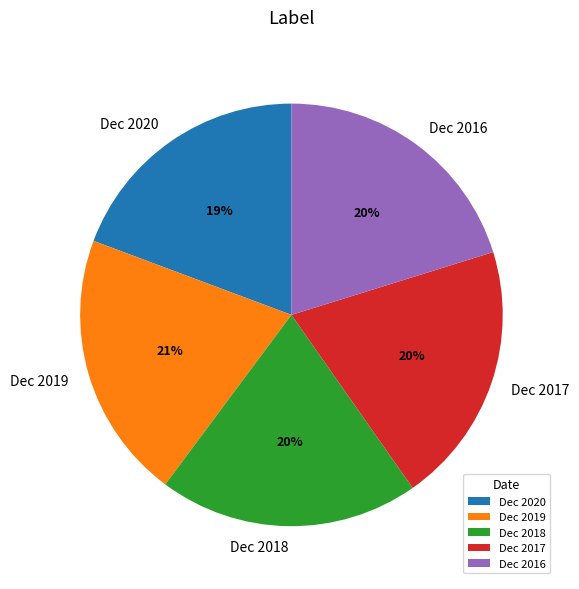

Does Dec 2020 account for over 50% of the chart?

No